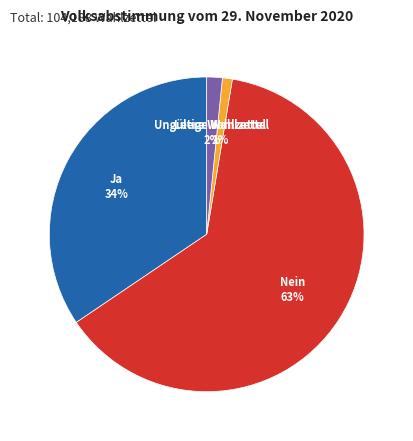

Rank the categories by value from lowest to highest.

Leere Wahlzettel, Ungültige Wahlzettel, Ja, Nein